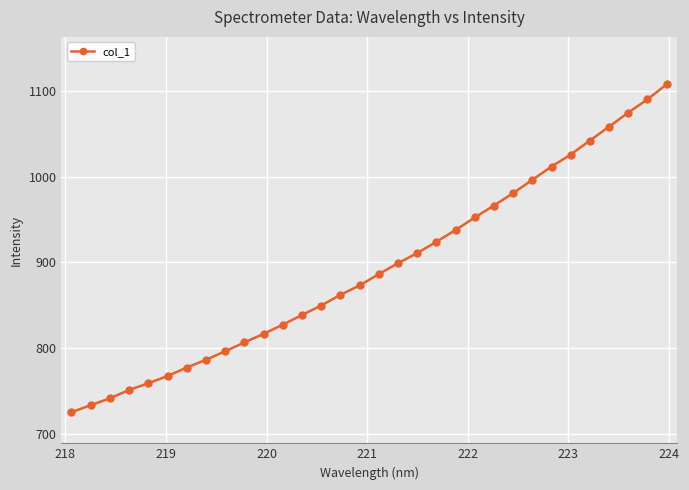

What is the difference between the second highest and second lowest values?

356.3